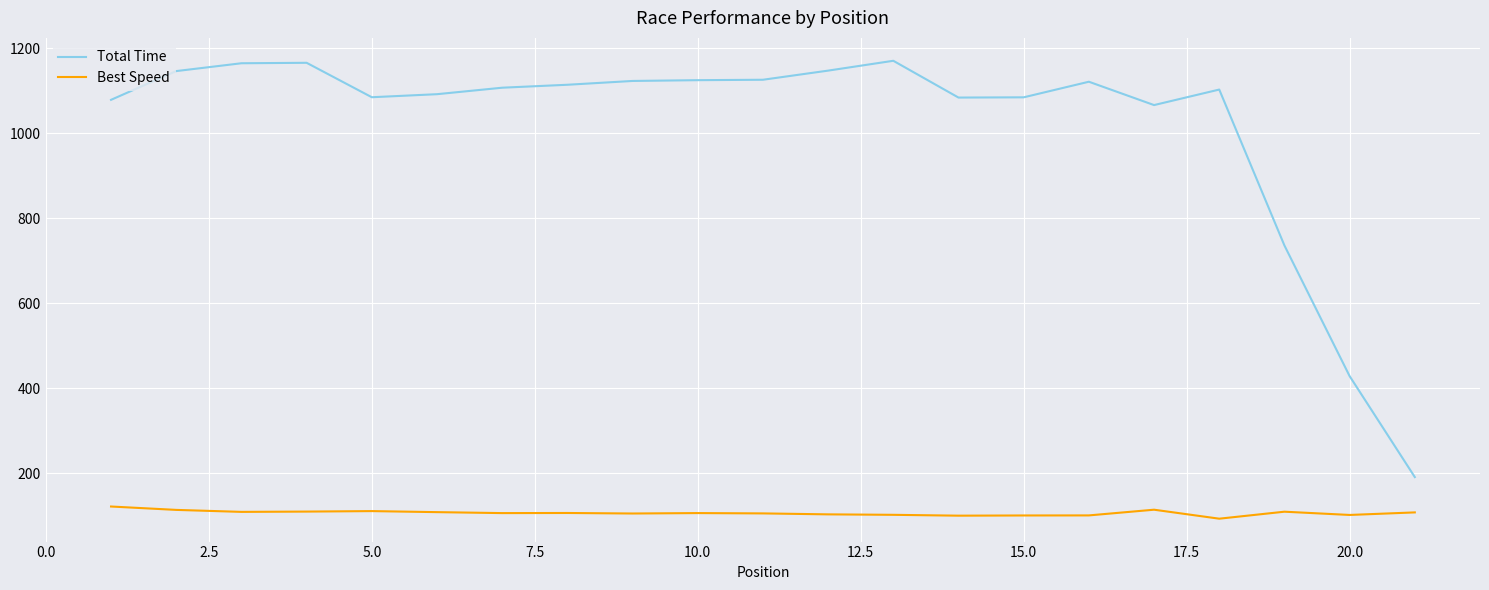

How many lines are shown in the chart?

2